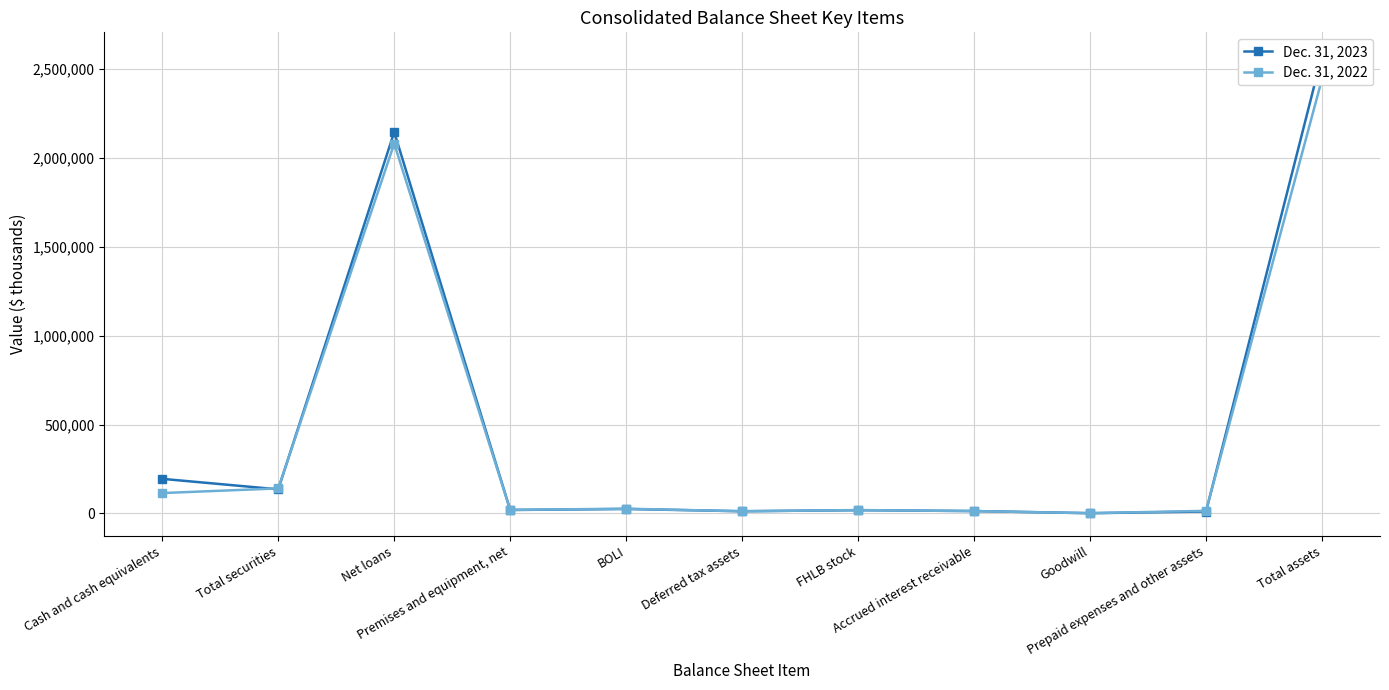

How many interior local peaks does the Dec. 31, 2022 series have?

3